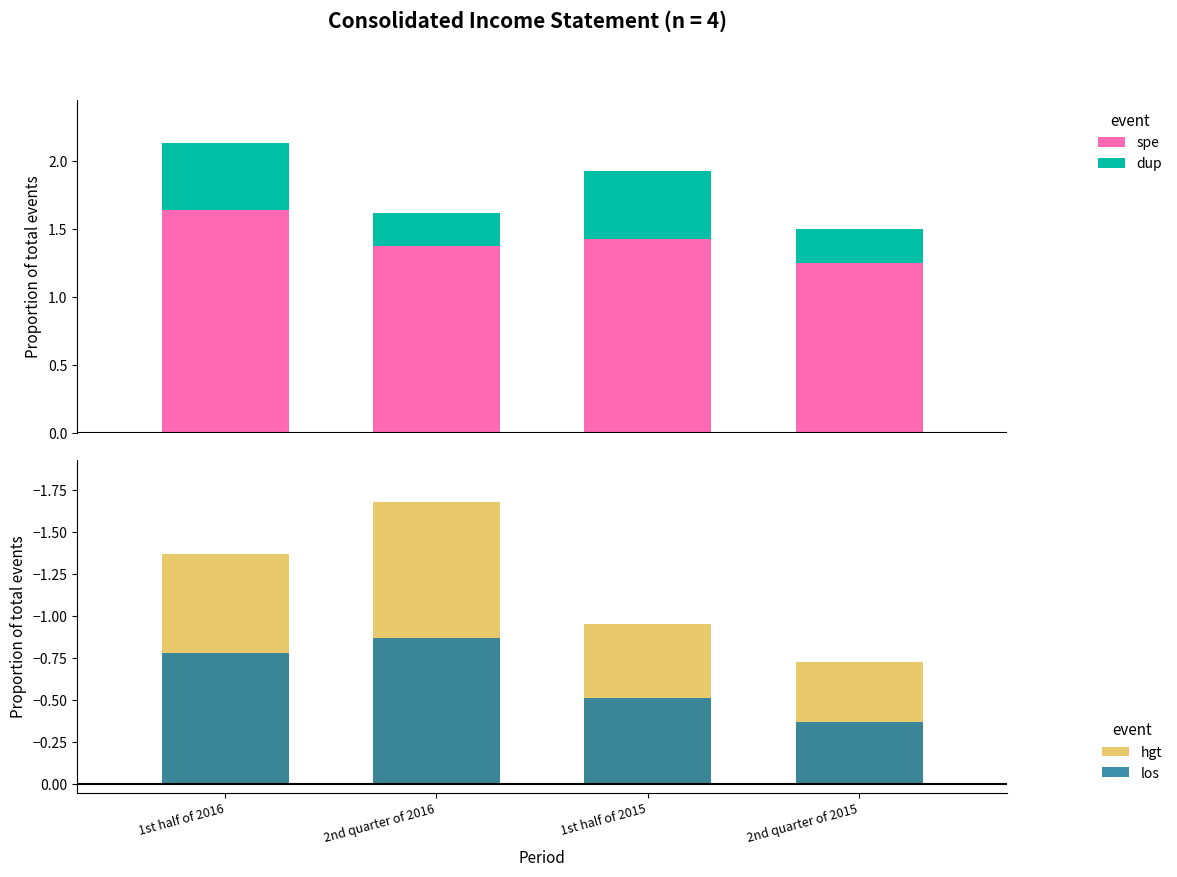

Rank the categories by spe value from highest to lowest.

1st half of 2016, 1st half of 2015, 2nd quarter of 2016, 2nd quarter of 2015